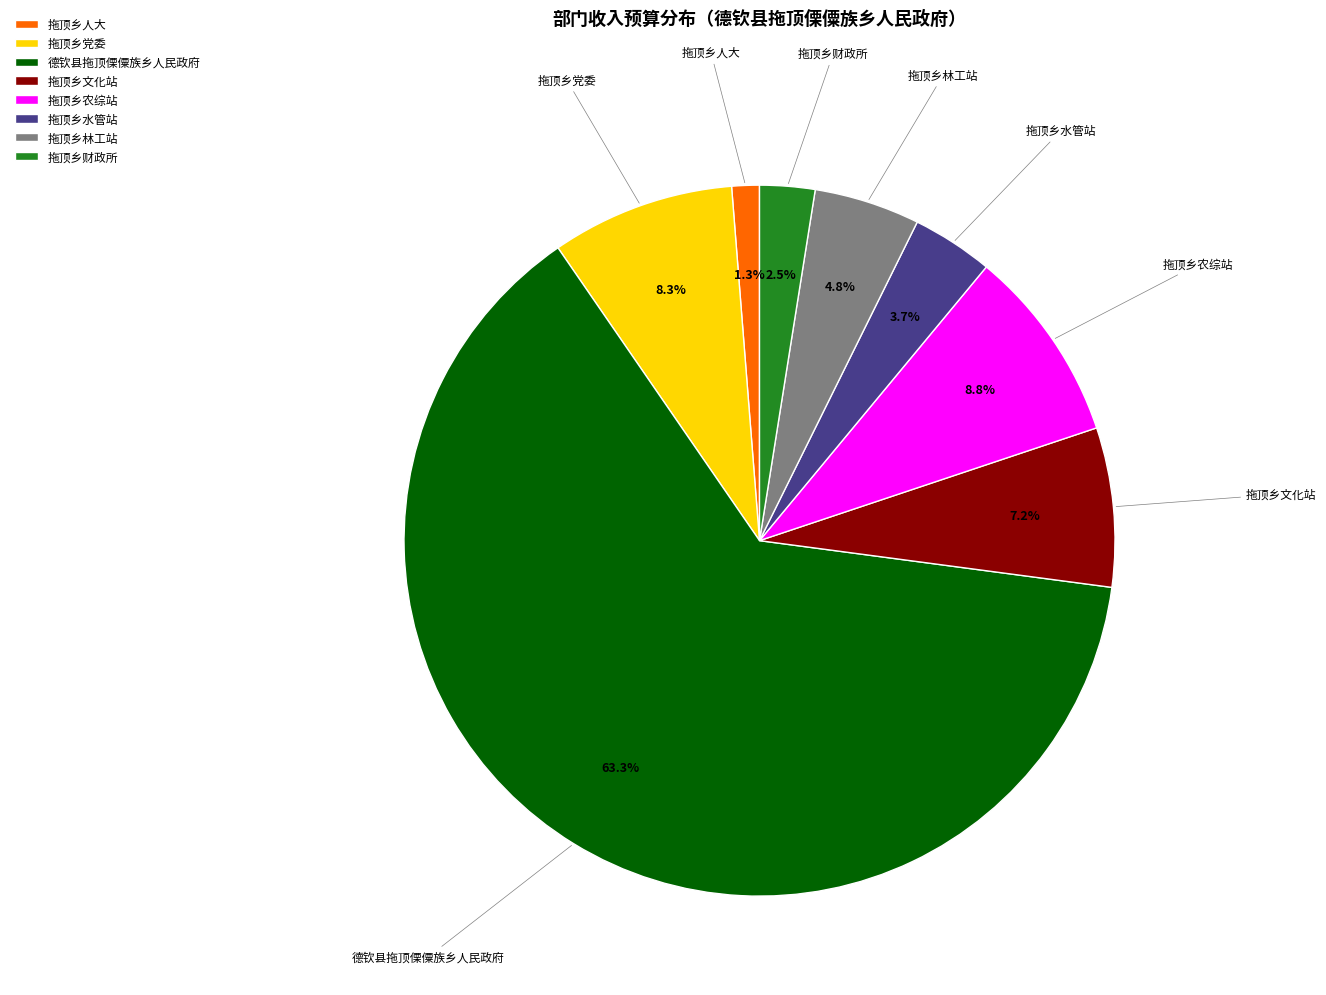

How many slices are in this pie chart?

8